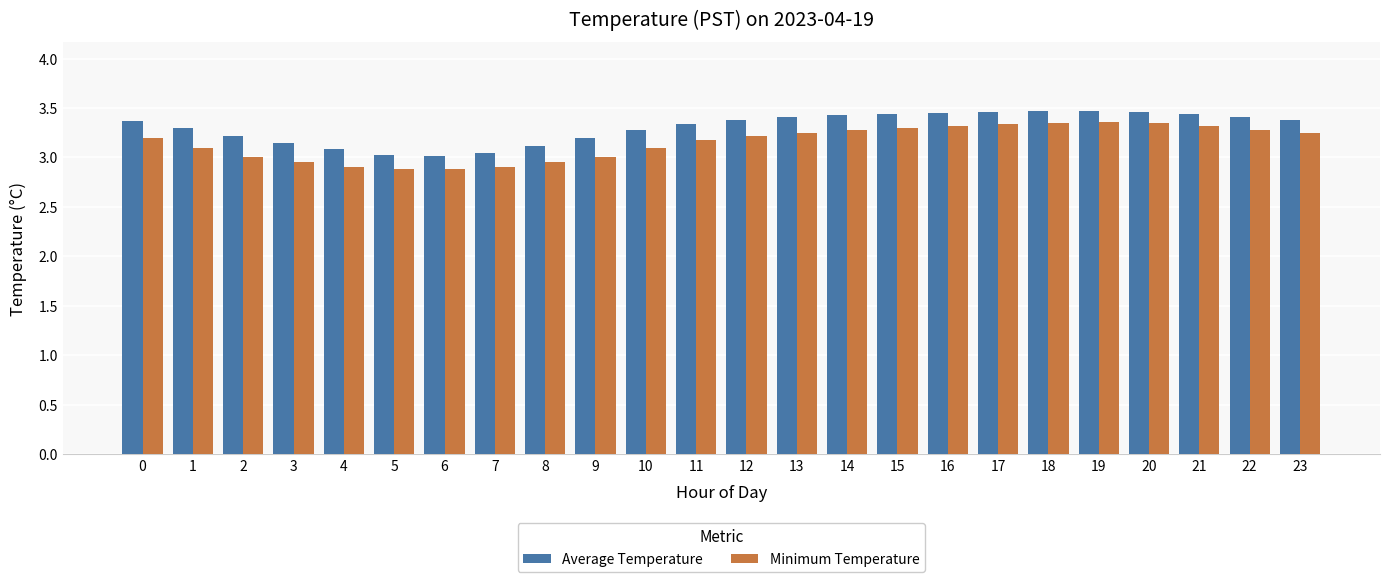

The Average Temperature series shows 4.7 at 23. True or false?

False